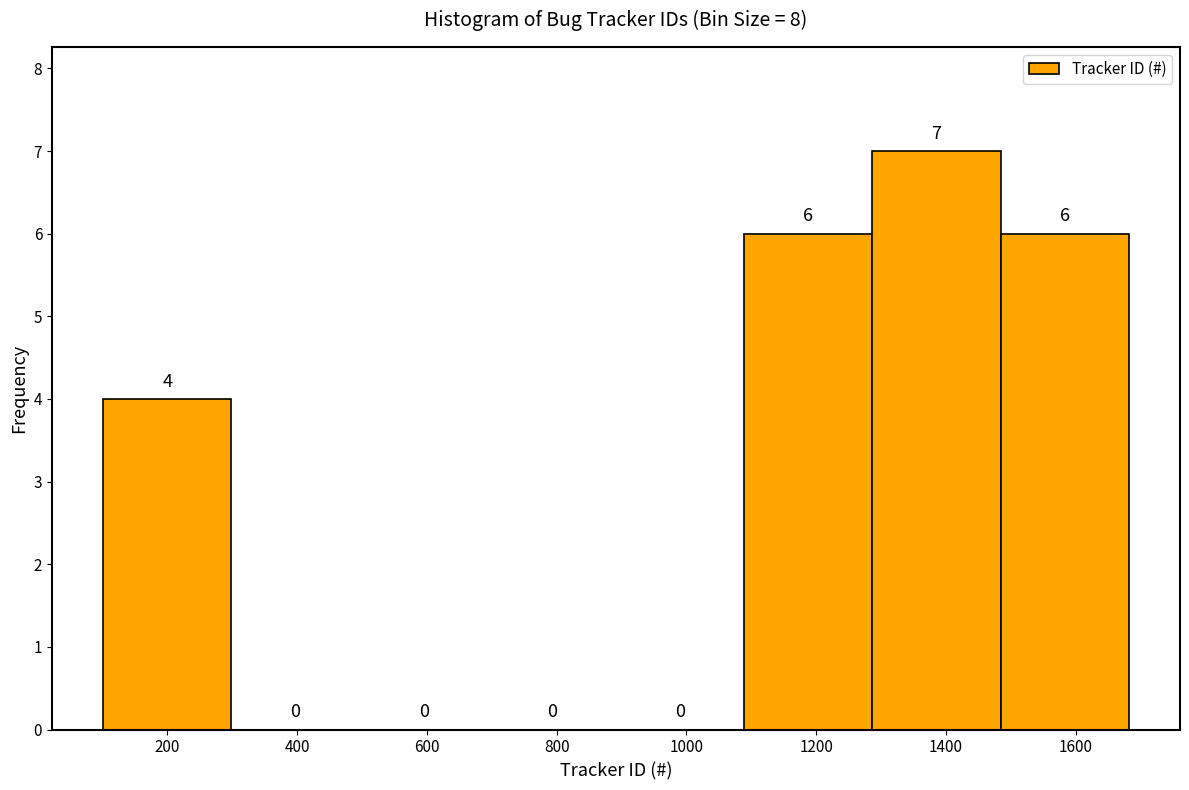

Reading left to right, transcribe this chart: for each bar, give the range it covers on the x-axis and its height. The bar edges are not printed on the chart, so give them approximately, as read against the axis.

100 to 300: 4
300 to 500: 0
500 to 700: 0
700 to 900: 0
900 to 1080: 0
1080 to 1280: 6
1280 to 1480: 7
1480 to 1680: 6